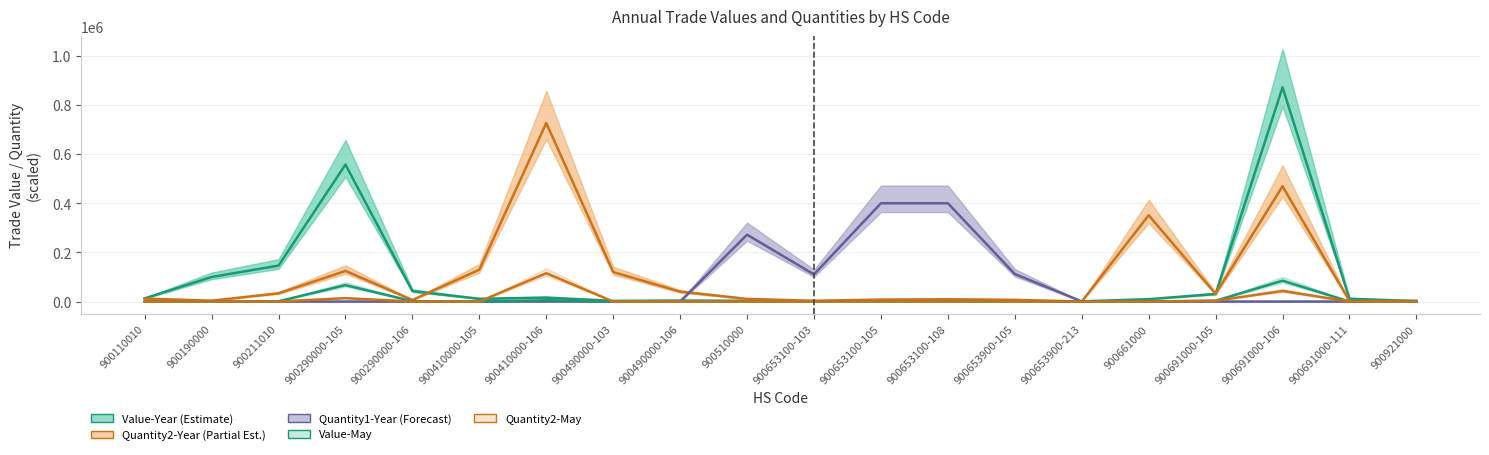

How many data points does each series have?

20